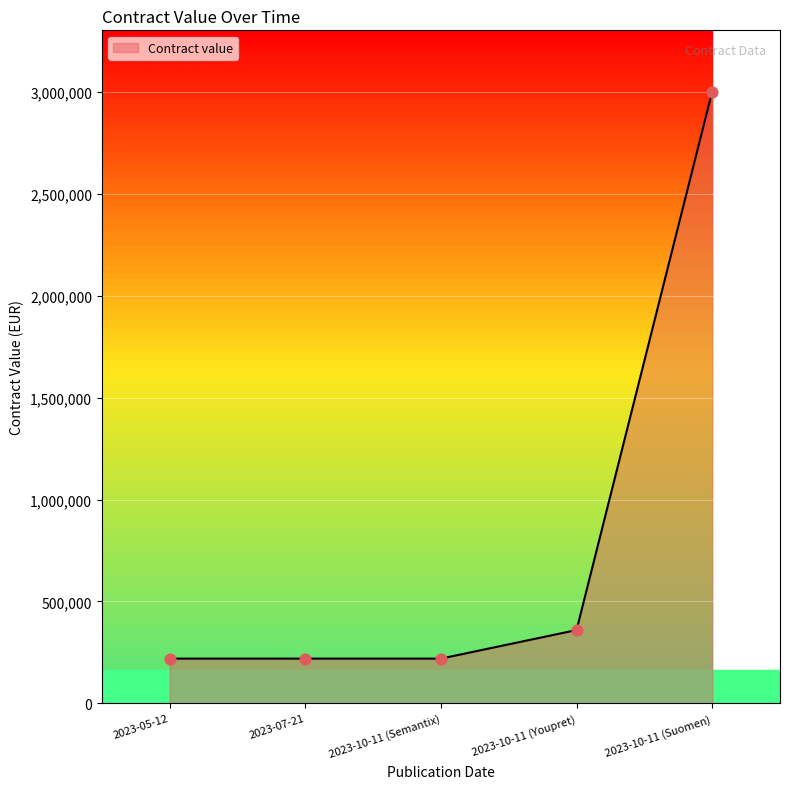

What is the ratio of the value at 2023-07-21 to the value at 2023-10-11 (Semantix)?

1.0